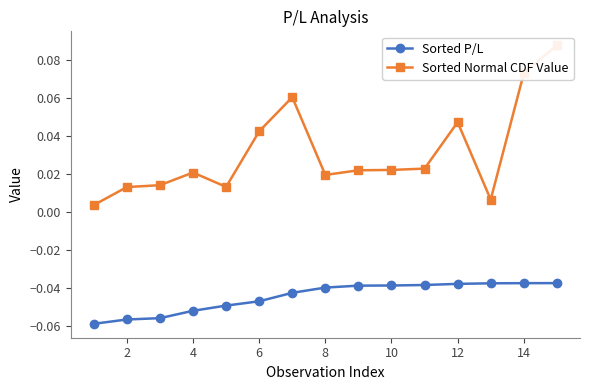

The value of Sorted P/L at 14 is -0.0. True or false?

True